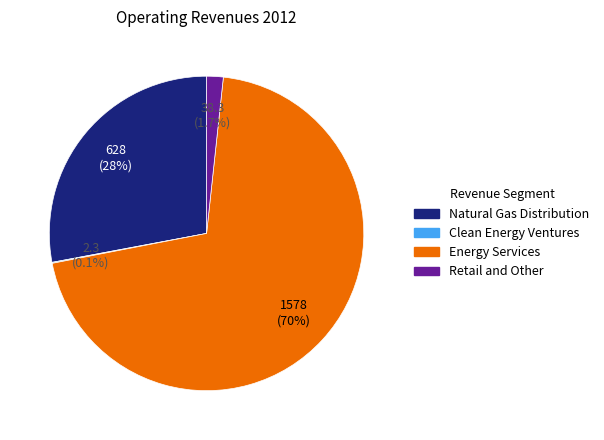

Is the sum of Natural Gas Distribution and Energy Services greater than half?

Yes